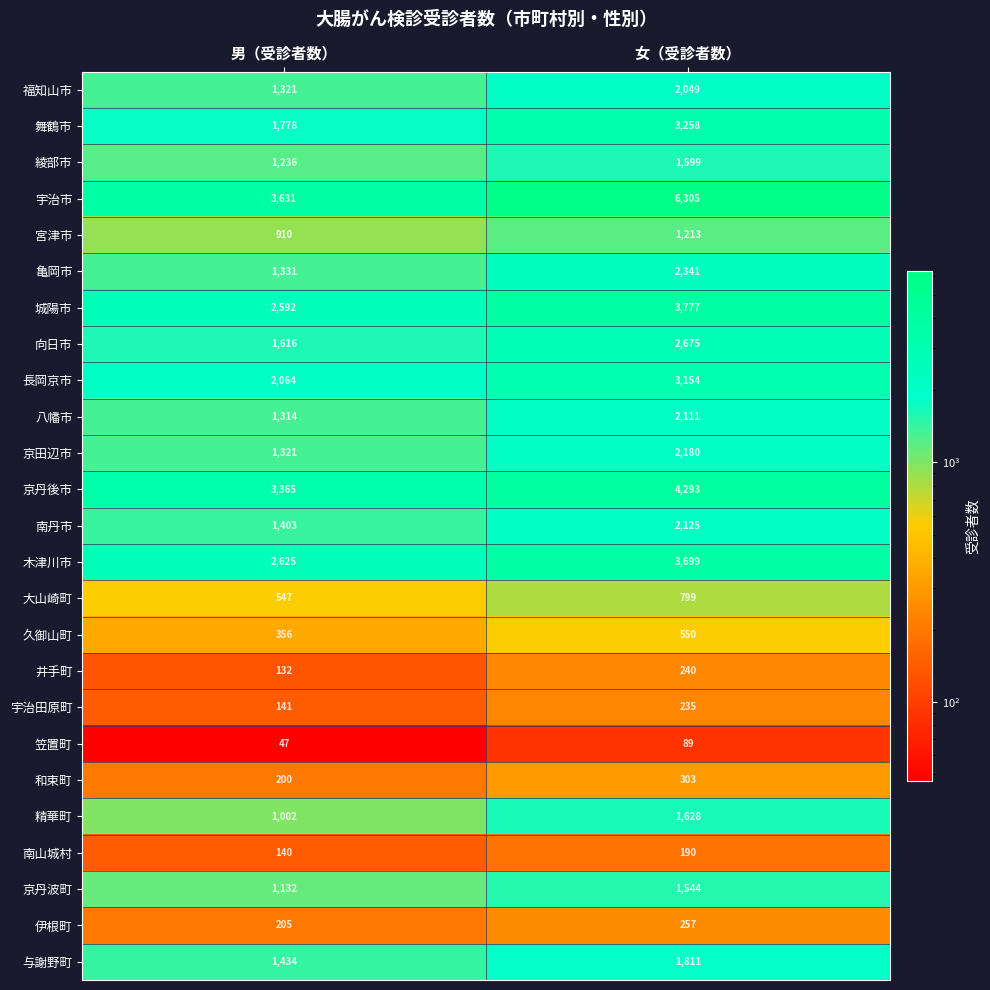

At which category is the sum across all series the highest?

女（受診者数）